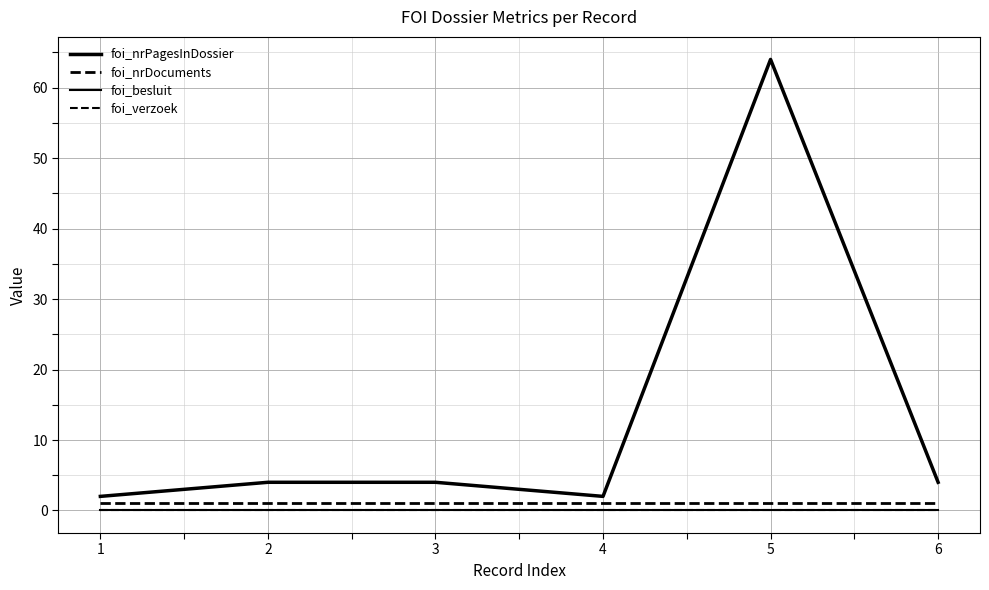

Is this an area chart (filled region under the line)?

No